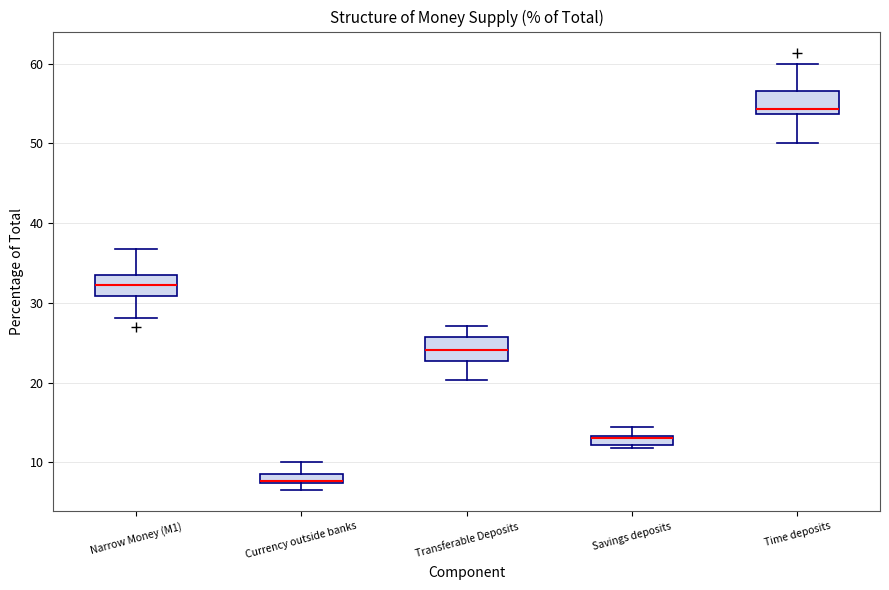

Which box's median line is the lowest?

Currency outside banks